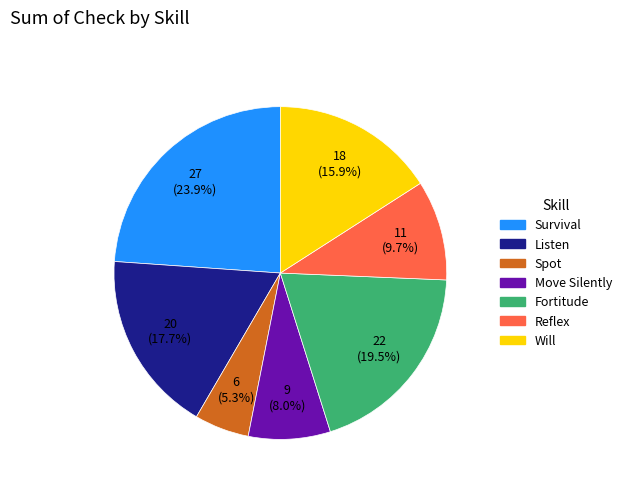

What is the smallest slice in the pie chart?

Spot